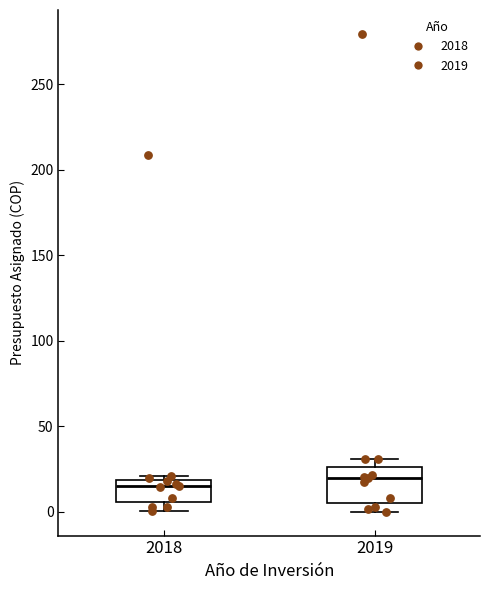

Reading left to right, read every box against the y-axis: the position of its median line, the range the box covers, and the ends of its whiskers. The values are not printed on the chart, so give them approximately, as read against the axis.

2018: median 15, box 5 to 20, whiskers 0 to 20 (just above the box's upper edge)
2019: median 20, box 5 to 25, whiskers 0 to 30